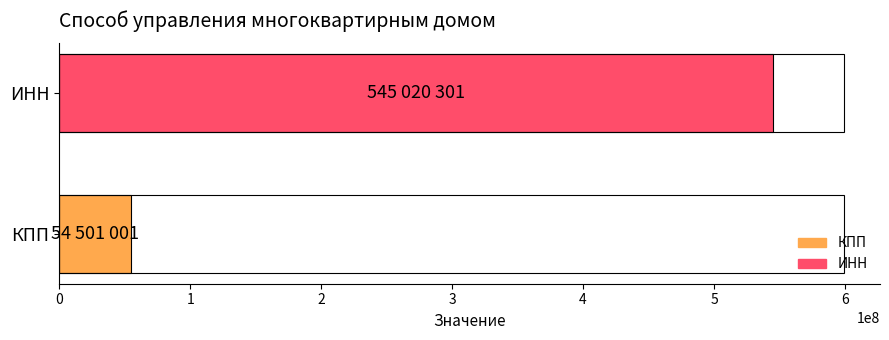

The chart shows a value of 889672526 at ИНН. True or false?

False